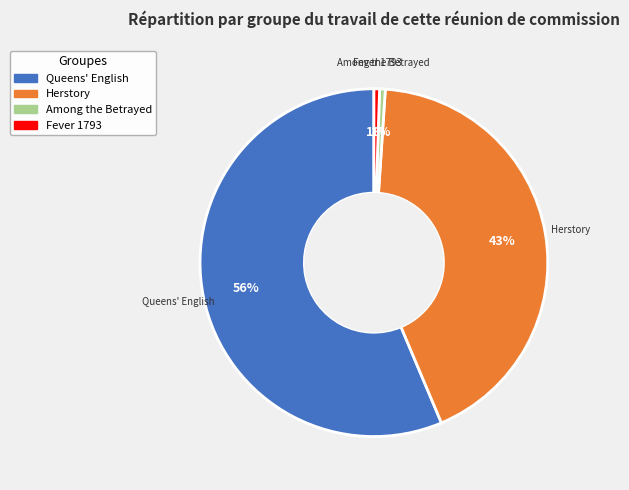

How many segments does this pie chart have?

4